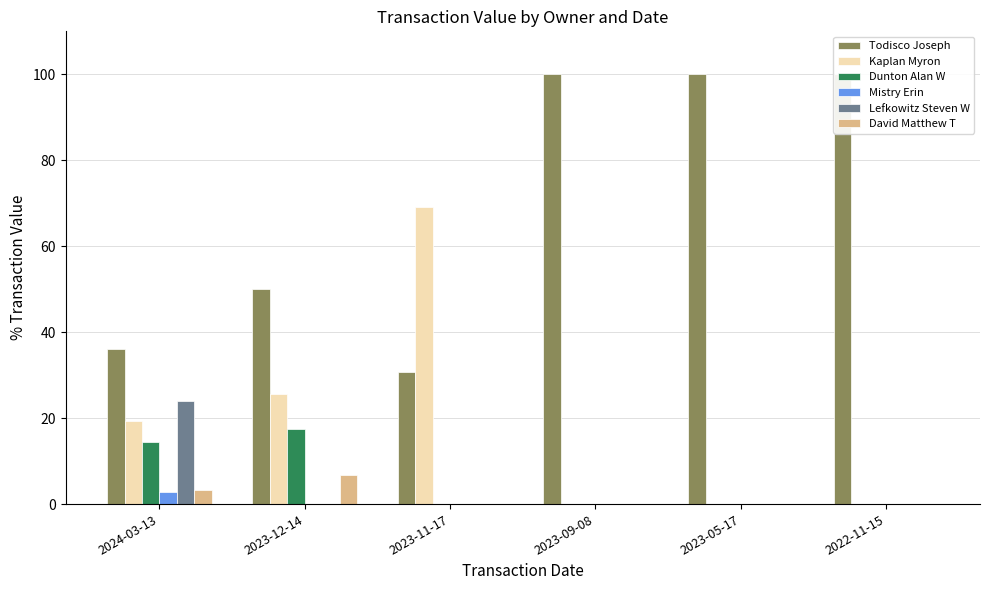

What is the total value across all series at 2022-11-15?

100.0